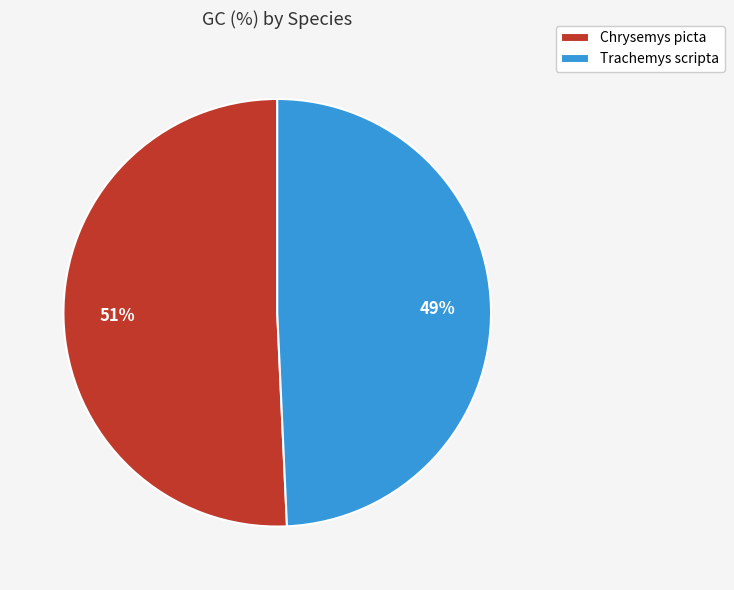

Does any single category account for the majority?

Yes